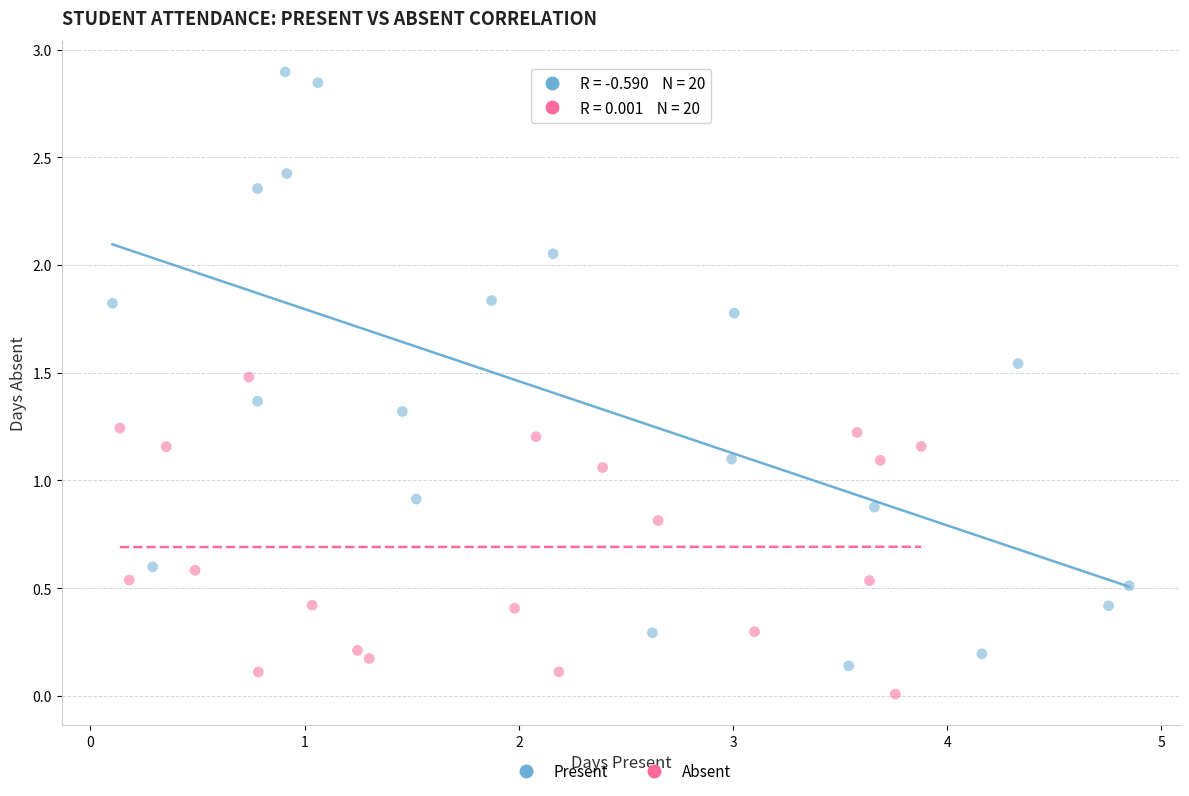

Which series contains the lowest Y value?

Absent